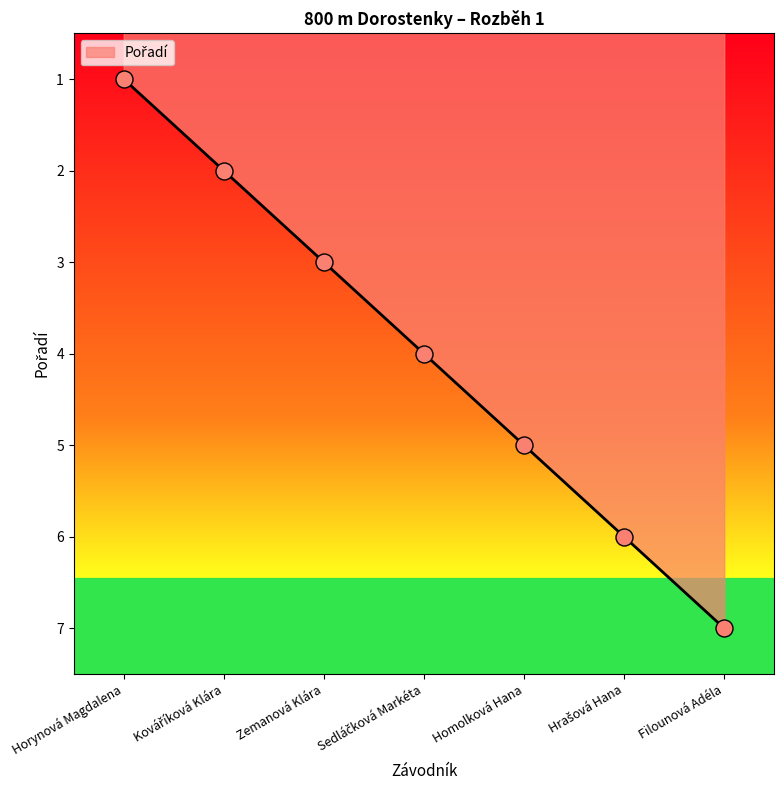

True or false: the data has more than 2 interior local peaks.

False